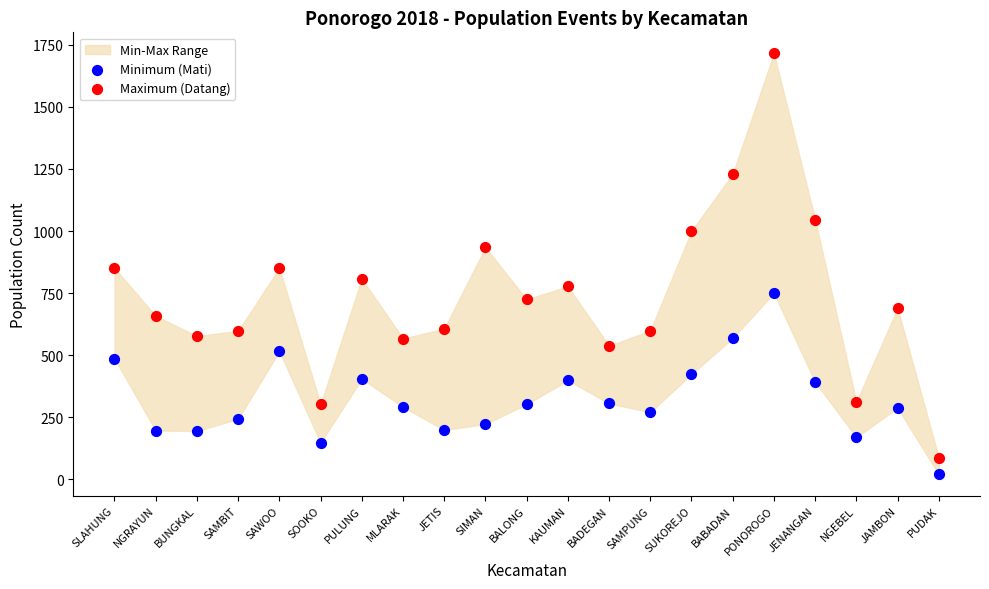

Which series has the widest spread of Y values?

Maximum (Datang)